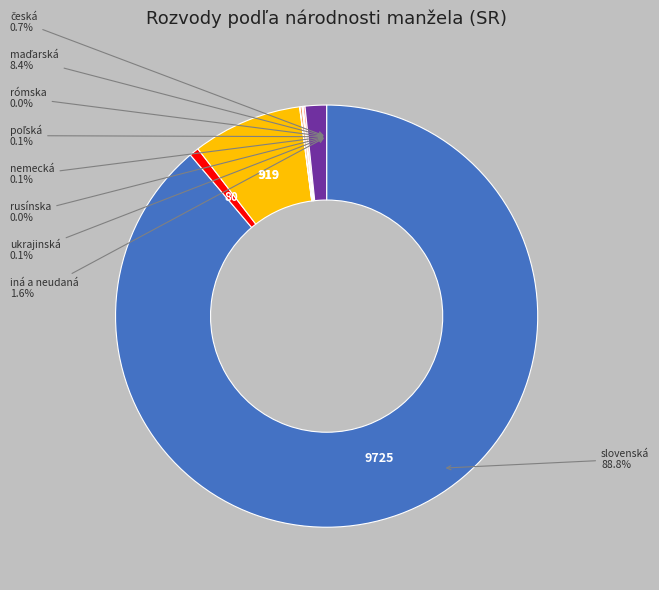

To the nearest percent, what is the average slice percentage?

11%